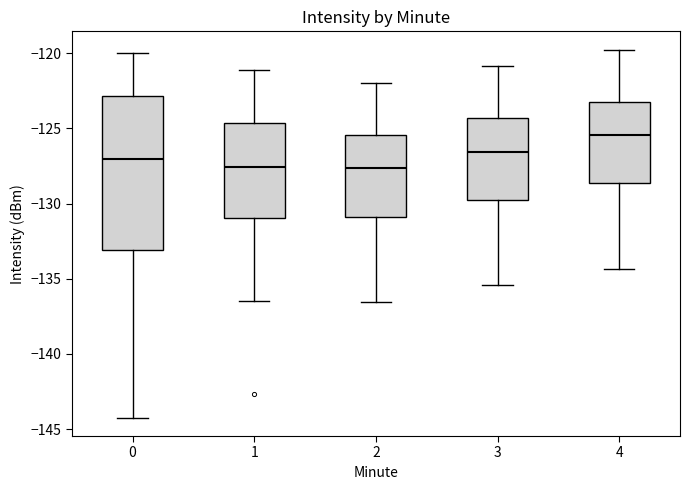

Reading left to right, read every box against the y-axis: the position of its median line, the range the box covers, and the ends of its whiskers. The values are not printed on the chart, so give them approximately, as read against the axis.

0: median -127.0, box -133.0 to -123.0, whiskers -144.0 to -120.0
1: median -127.5, box -131.0 to -124.5, whiskers -136.5 to -121.0
2: median -127.5, box -131.0 to -125.5, whiskers -136.5 to -122.0
3: median -126.5, box -130.0 to -124.5, whiskers -135.5 to -121.0
4: median -125.5, box -128.5 to -123.0, whiskers -134.5 to -120.0